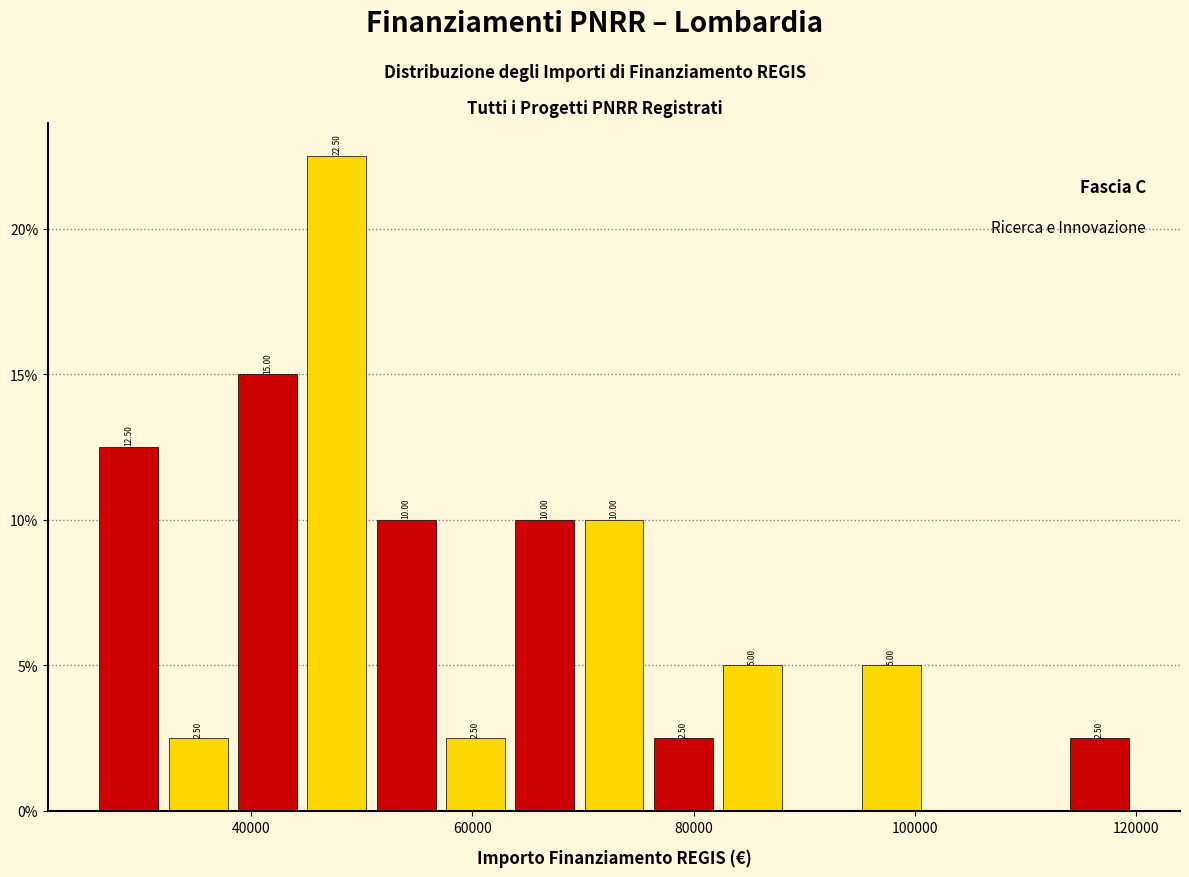

Around what value on the x-axis is the tallest bar? Give the approximate position of its centre, as read against the axis.

48000